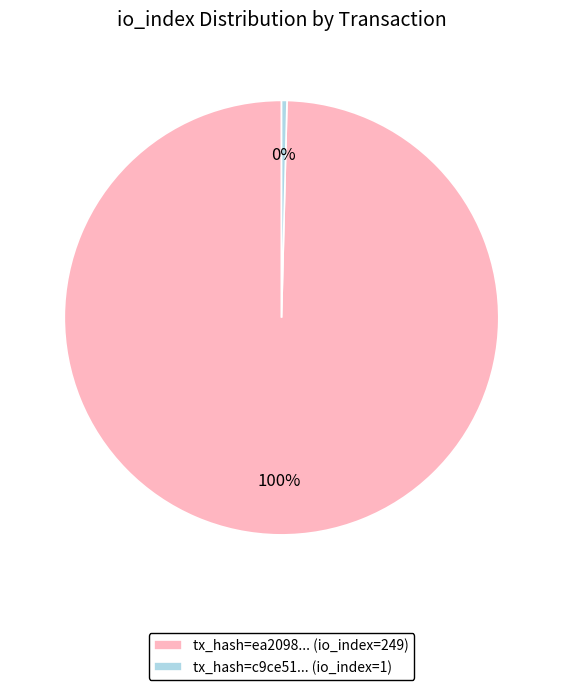

Which slice represents more than half of the pie?

tx_hash=ea2098... (io_index=249)